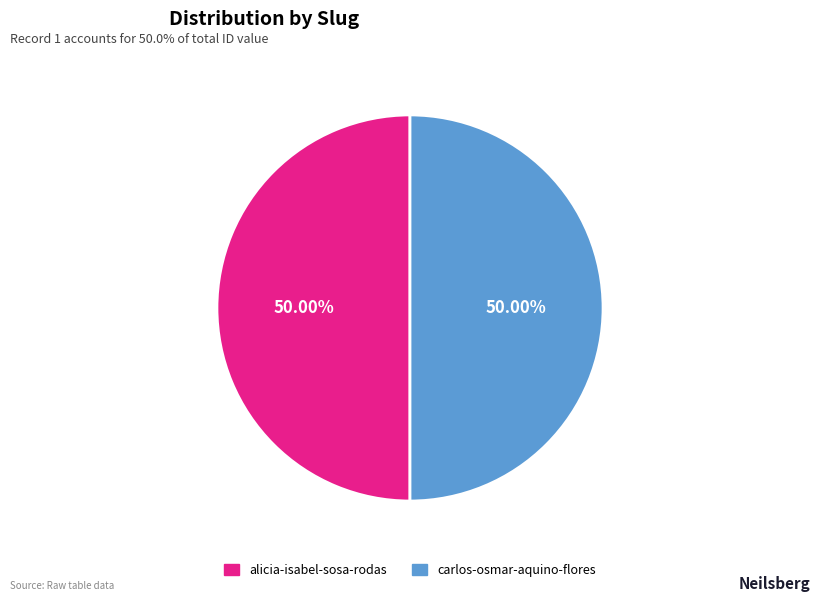

Is the sum of carlos-osmar-aquino-flores and alicia-isabel-sosa-rodas greater than half?

Yes